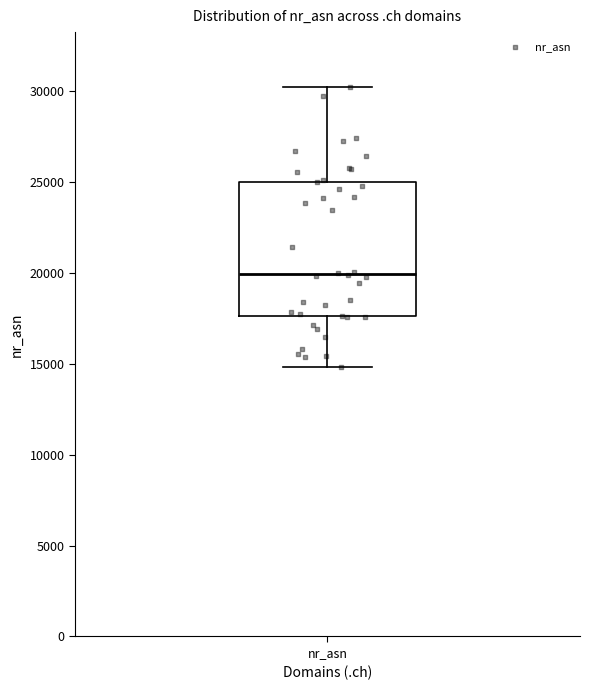

Where does the median line of the box for nr_asn sit on the y-axis? The values are not printed on the chart, so give them approximately, as read against the axis.

20000